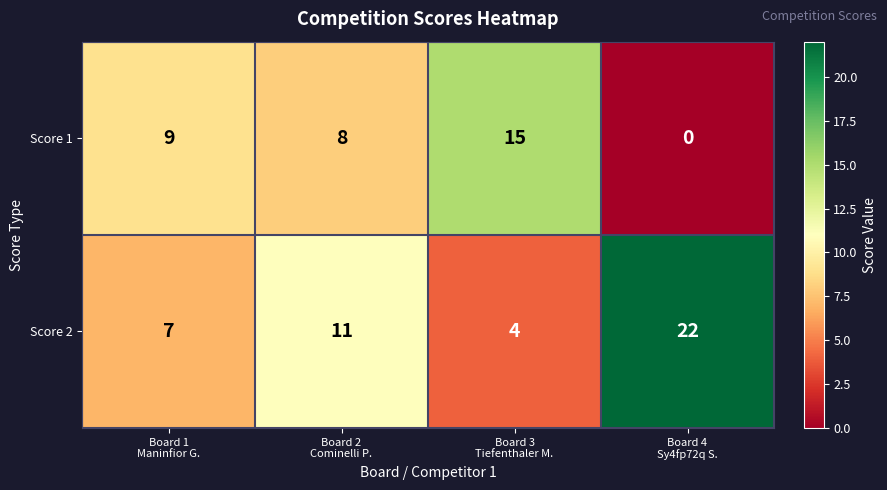

What is the difference between the second highest and minimum values in the Score 1 series?

9